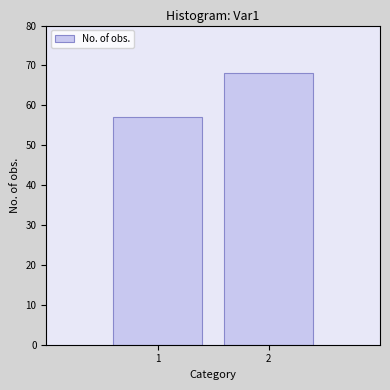

Reading right to left, what are all the values shown in this chart?

68	57